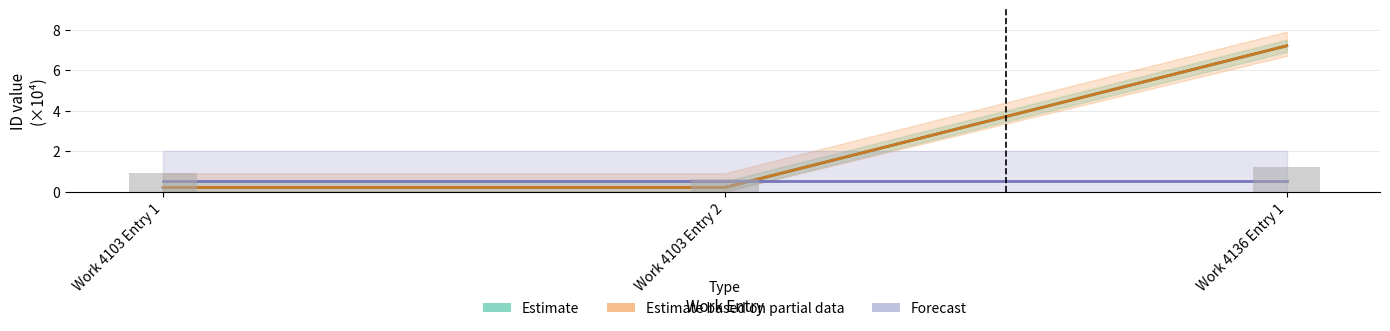

True or false: Estimate has a value of 0.1 at Work 4103 Entry 2.

False